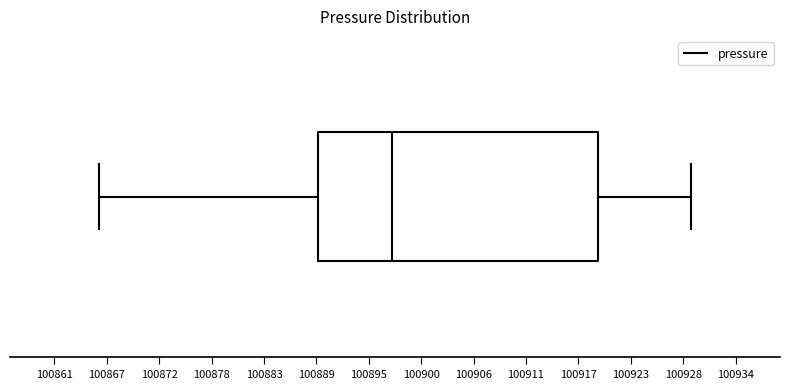

Transcribe this box plot: give where the median line is, the range the box spans, and where the two whiskers end, as read against the x-axis. The values are not printed on the chart, so give them approximately, as read against the axis.

median 100897, box 100889 to 100919, whiskers 100866 to 100929